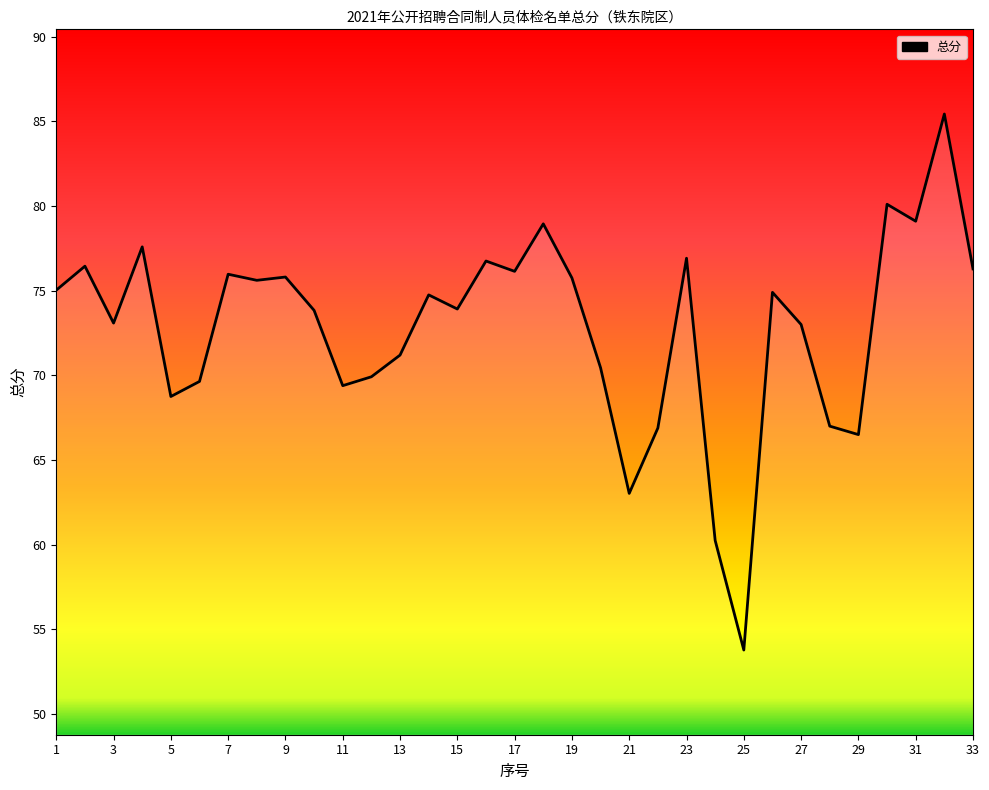

What is the sum of all values?

2402.1